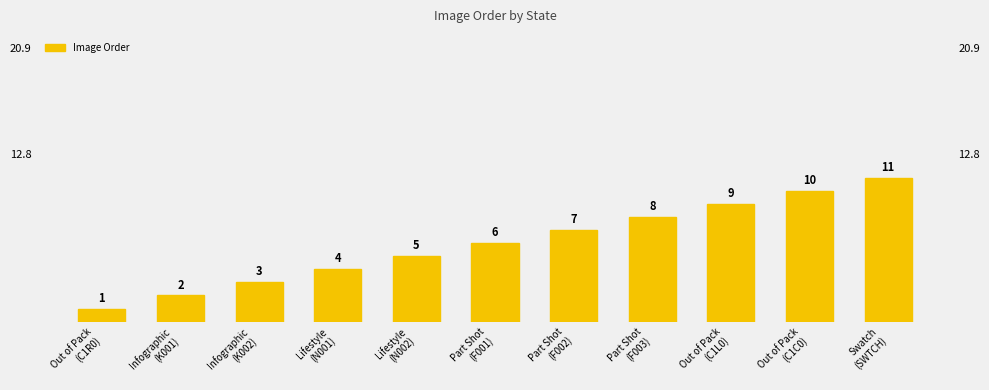

At which category does the chart reach its minimum across all series?

Out of Pack
(C1R0)